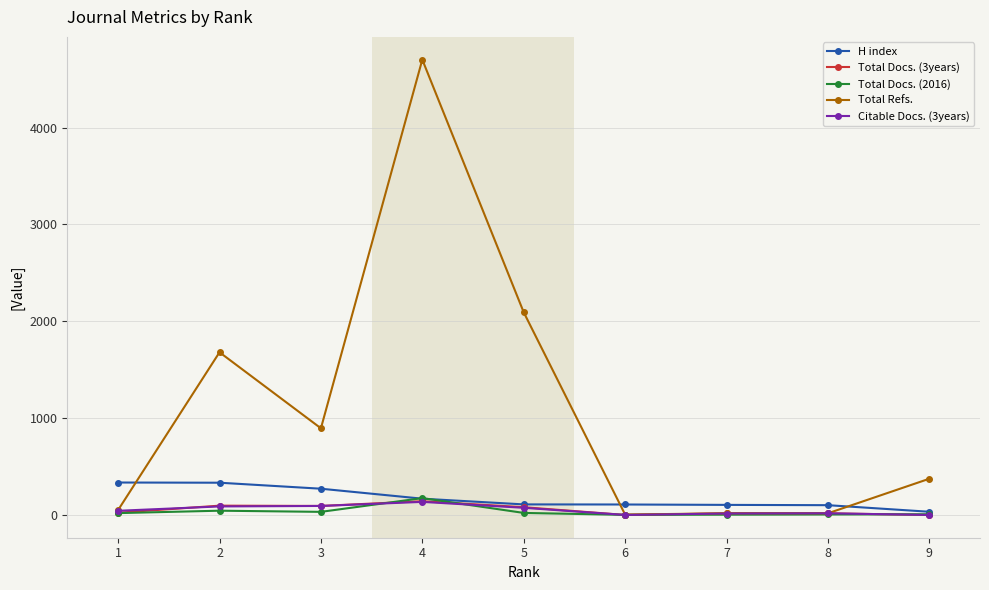

How many values in the Total Docs. (2016) series are below 19?

4